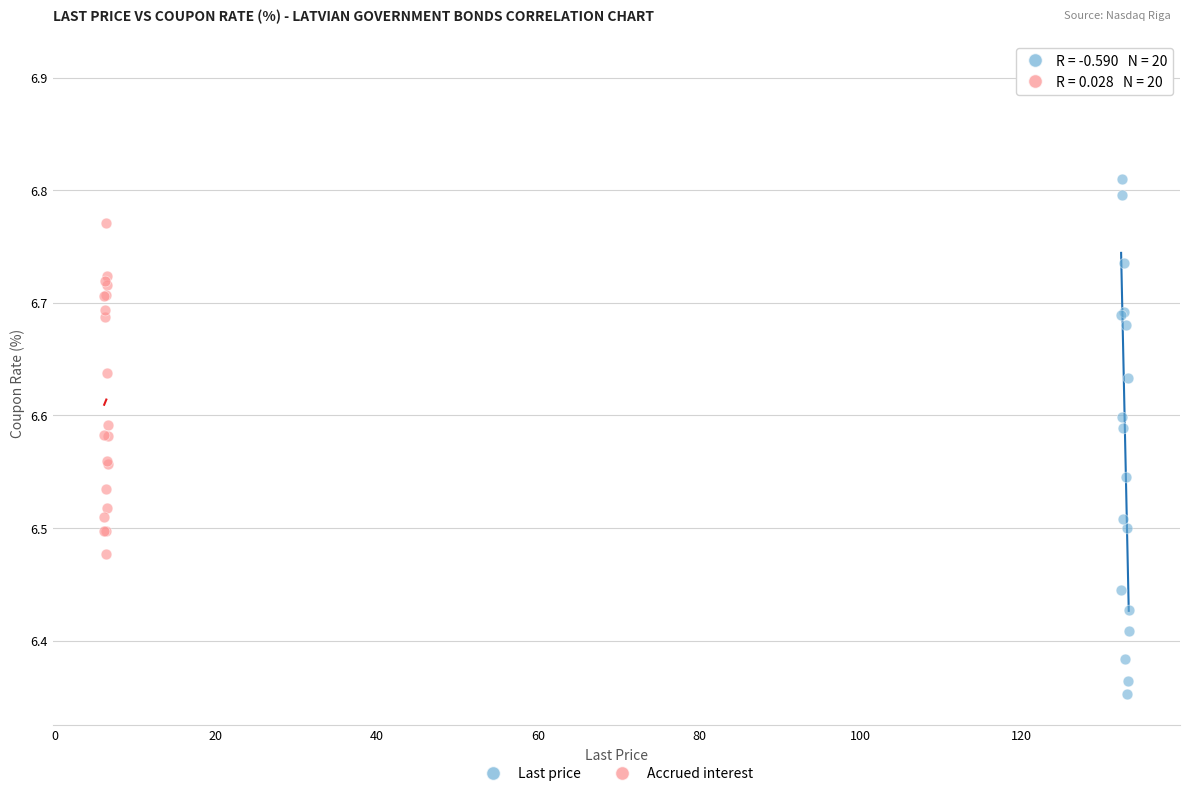

Which series reaches the maximum Y coordinate?

Last price